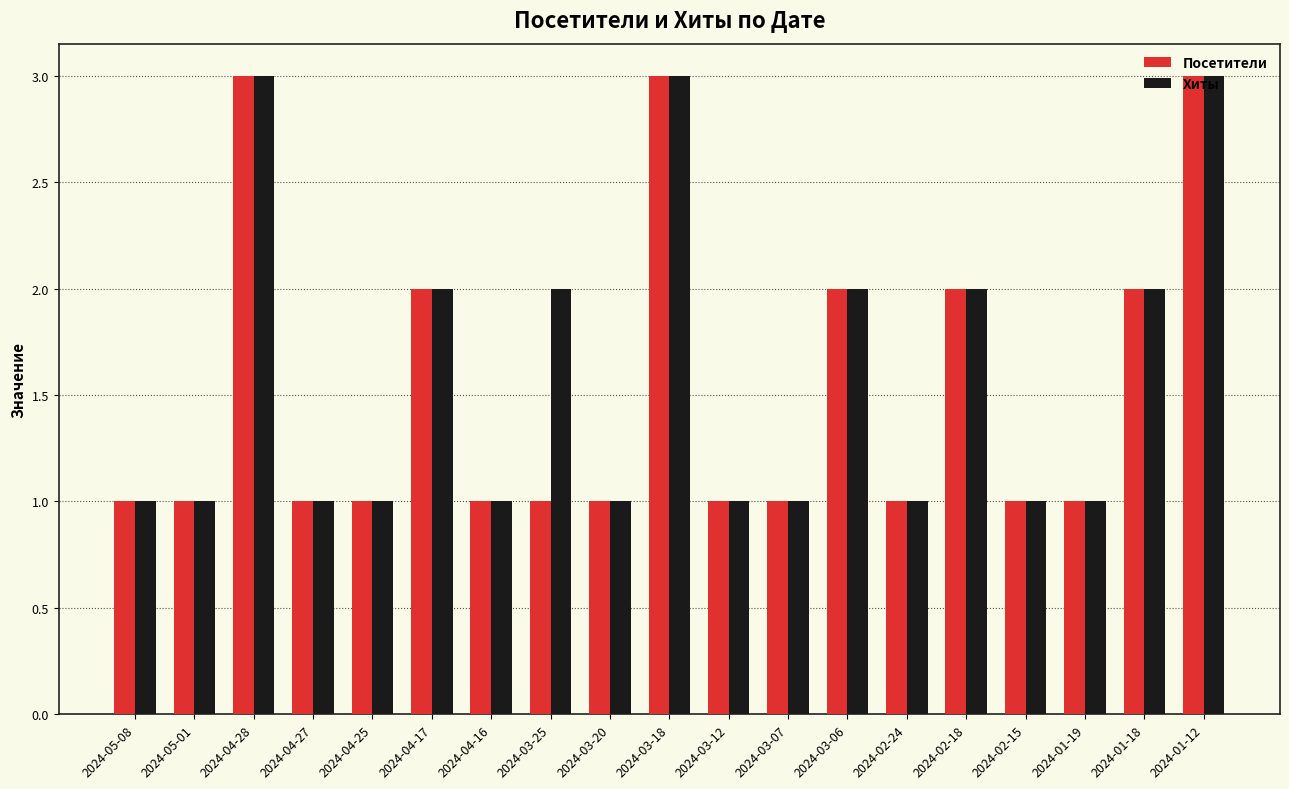

The value of Посетители at 2024-05-01 is 0. True or false?

False